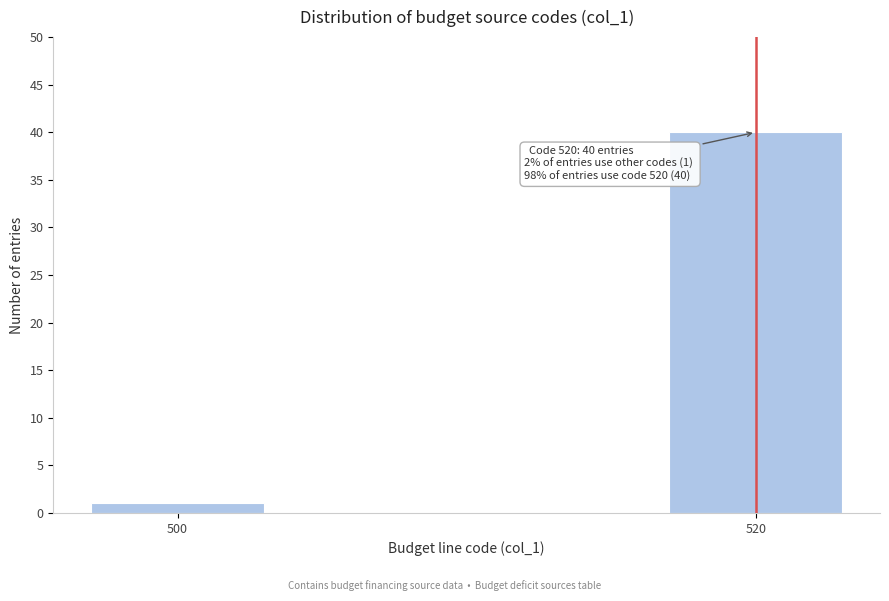

Reading right to left, list all the values displayed in this chart.

520=40	500=1